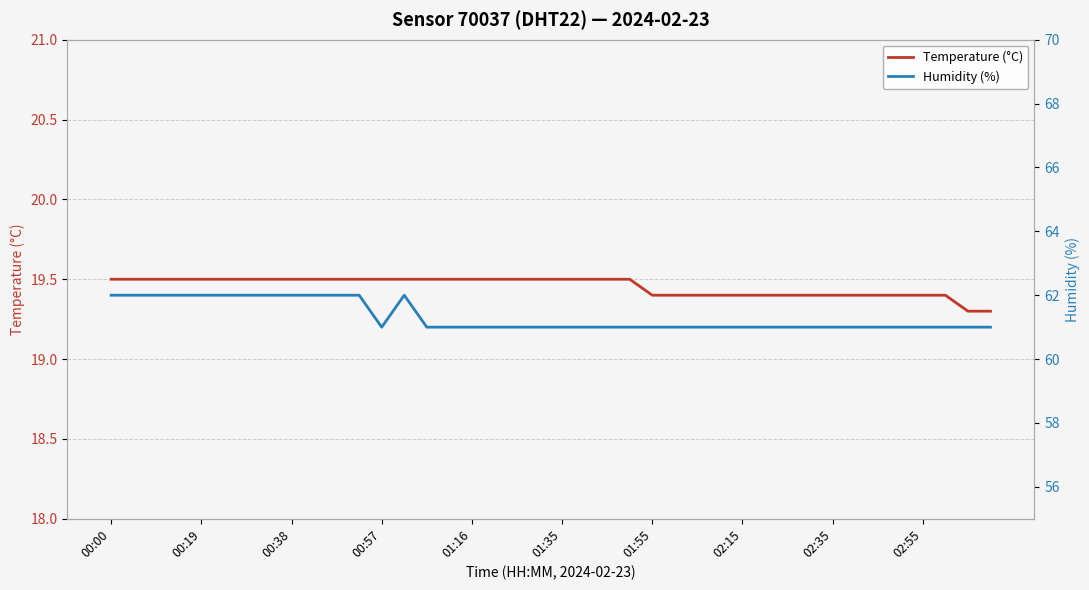

True or false: Temperature (°C) and Humidity (%) cross at least once.

False